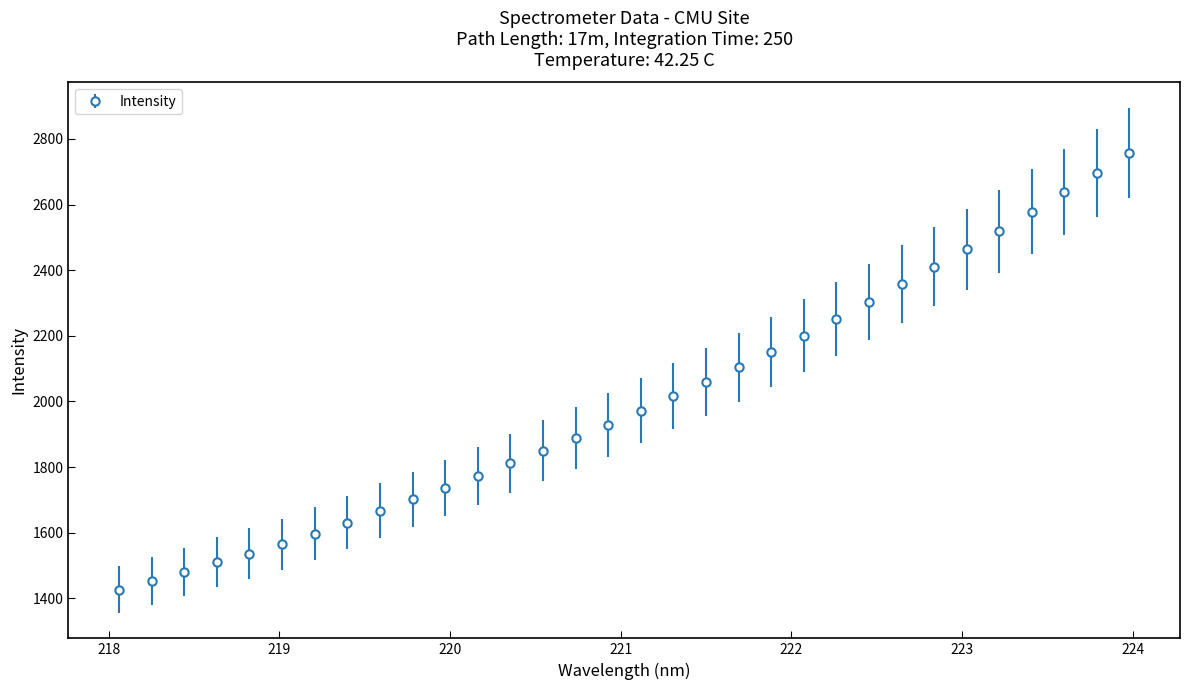

What is the value of the 19th point from the left?

2059.6